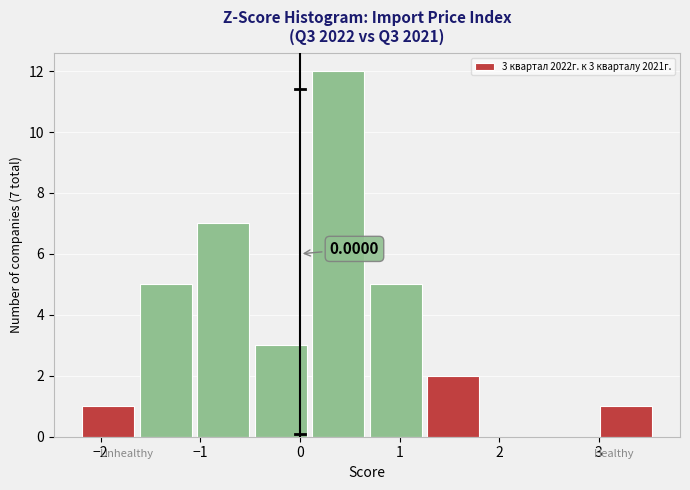

Which range on the x-axis has the tallest bar?

0.1 to 0.7